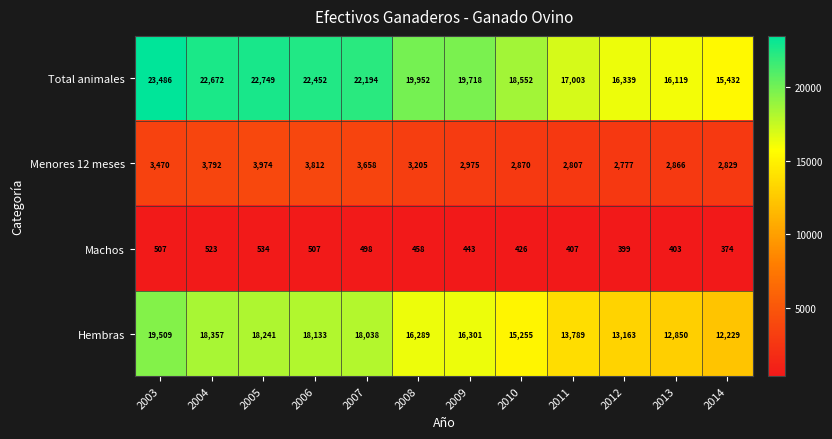

What is the approximate value of Machos at 2014, to the nearest 50?

350